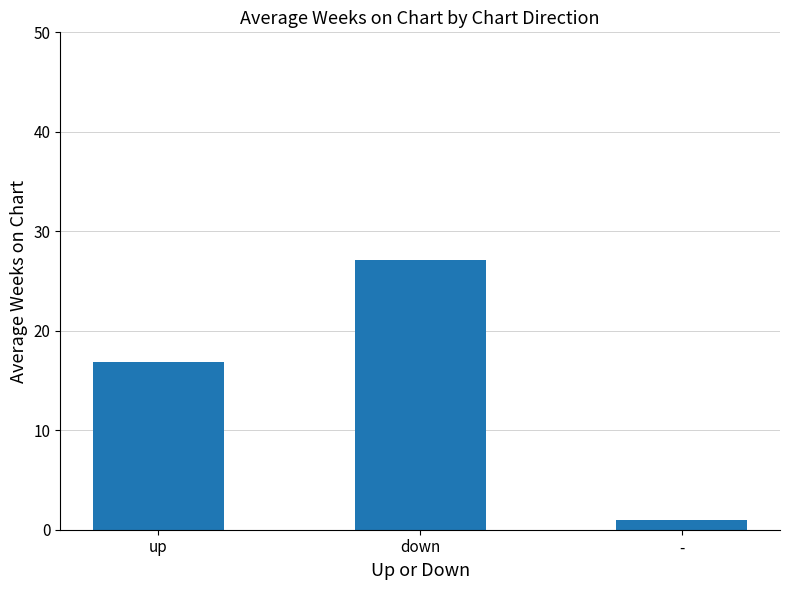

Are the bars grouped side by side (vs. stacked)?

No